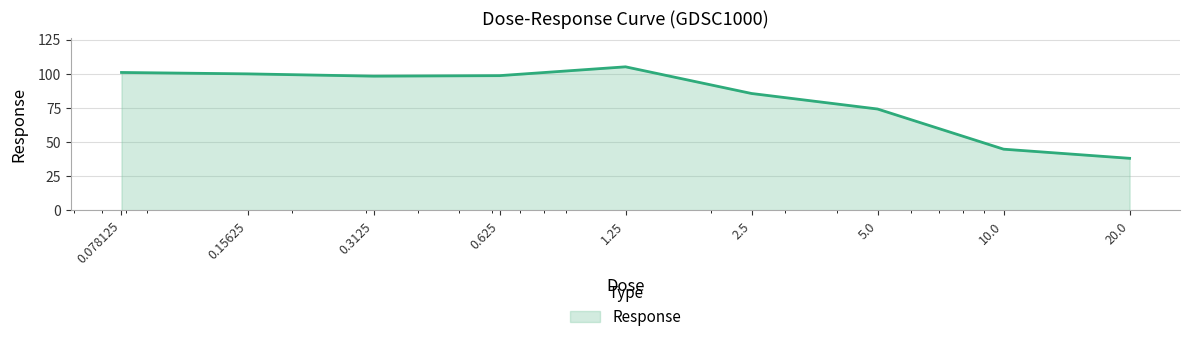

What is the maximum value shown in the chart?

105.0